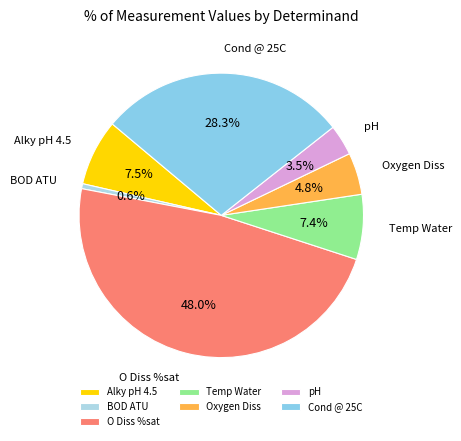

What is the ratio of the value at Cond @ 25C to the value at Oxygen Diss?

5.9